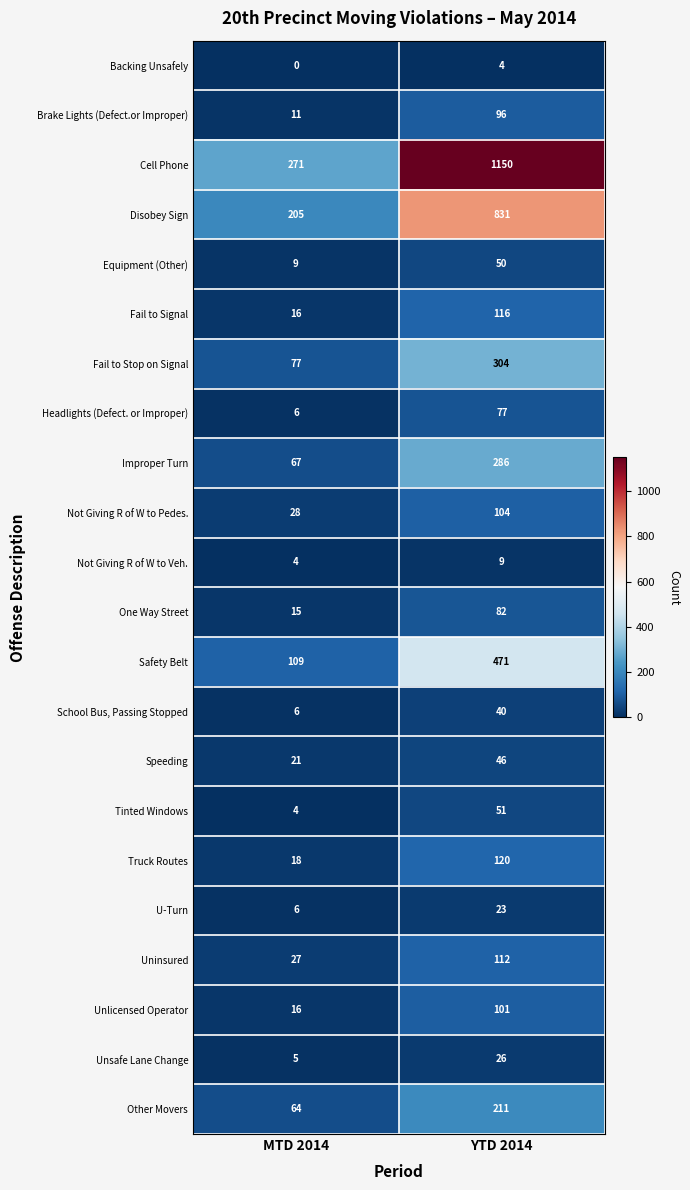

What is the highest value of the Equipment (Other) series?

50